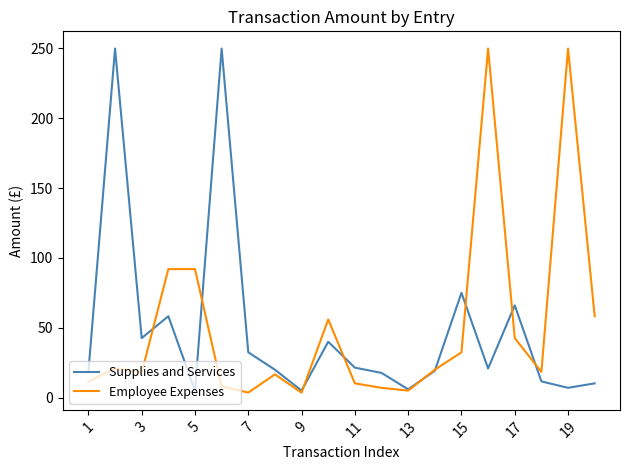

Which series ends up on top after the final intersection of Supplies and Services and Employee Expenses?

Employee Expenses